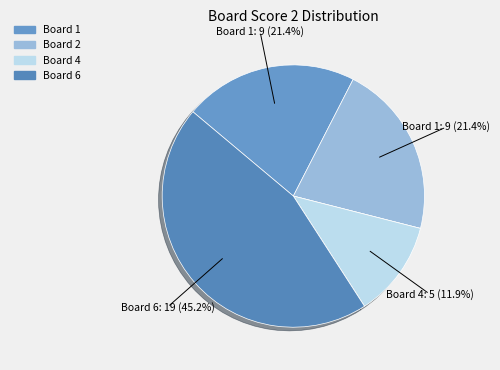

What is the largest slice in the pie chart?

Board 6